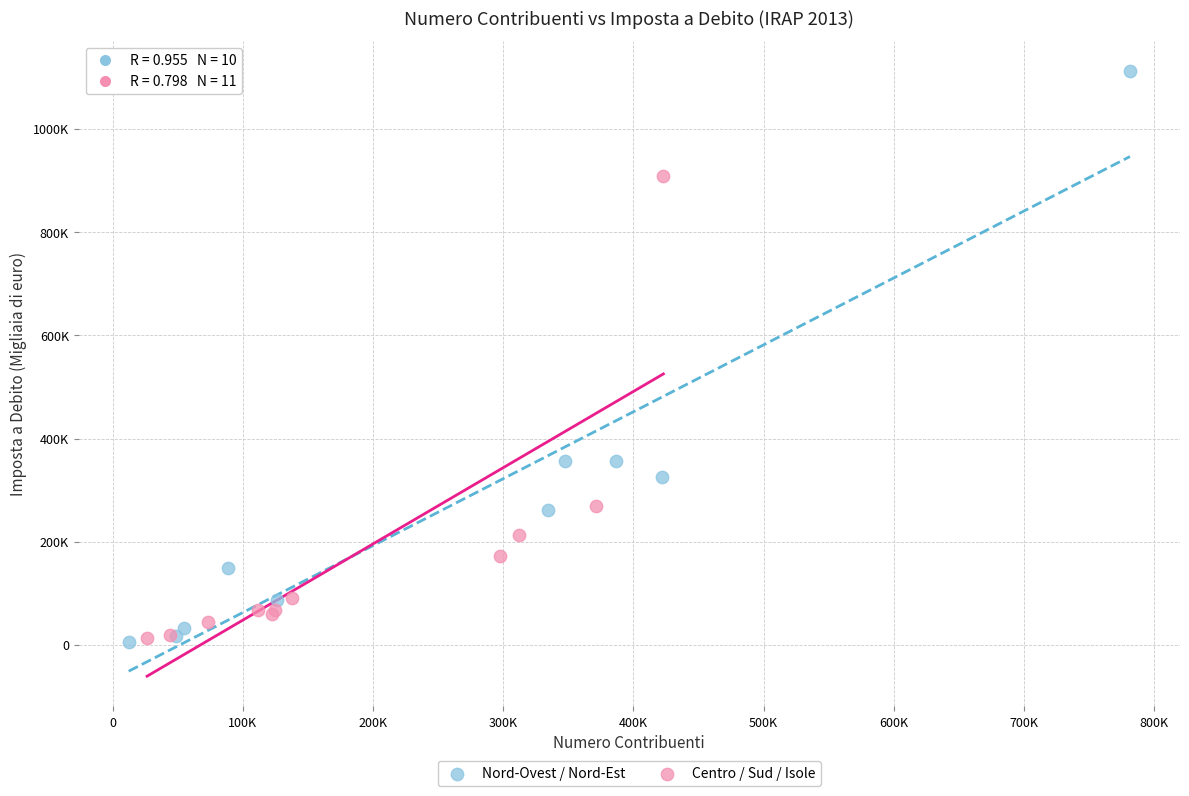

What are all the series names shown in the legend?

Nord-Ovest / Nord-Est, Centro / Sud / Isole